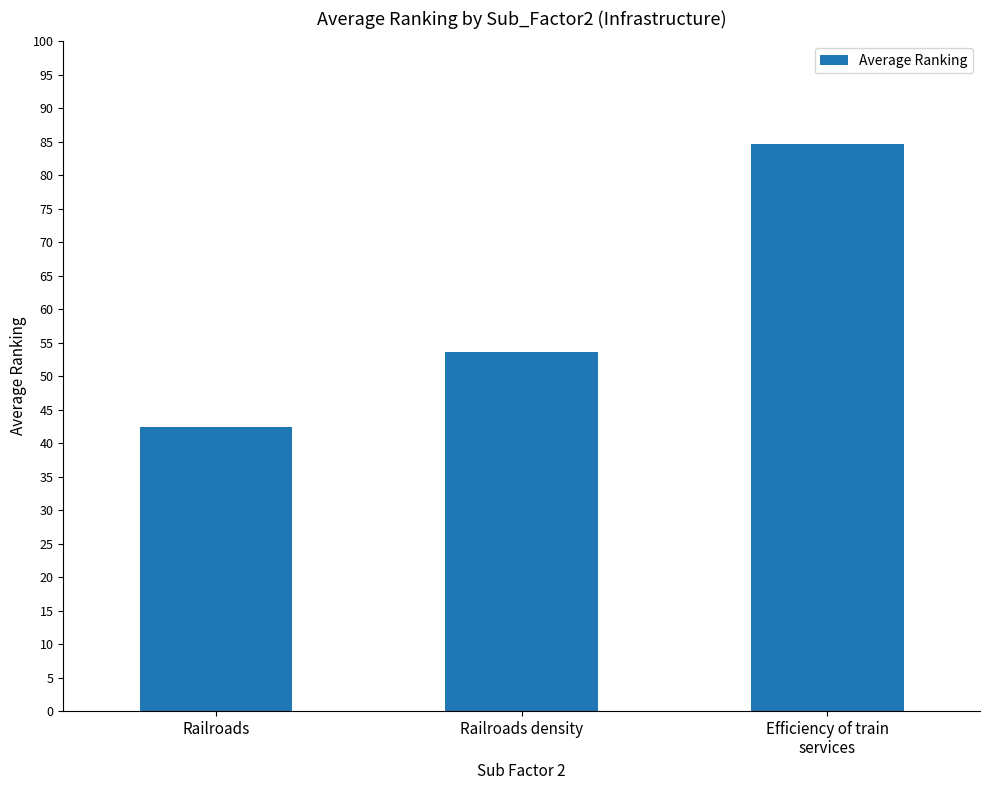

How many values are below 53?

1